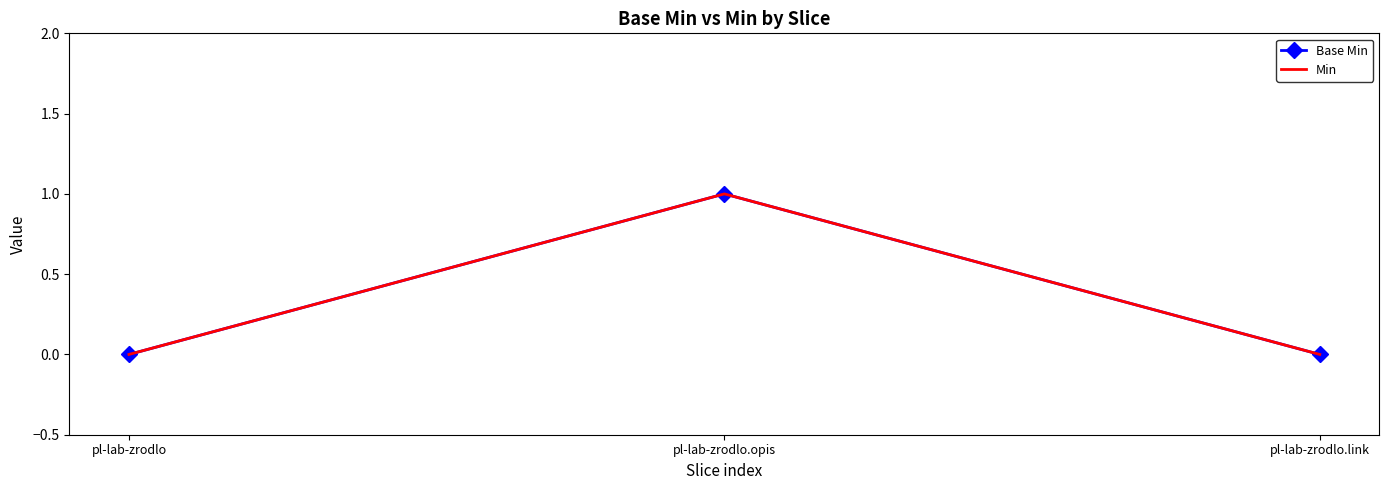

What position from the left is pl-lab-zrodlo.link?

3